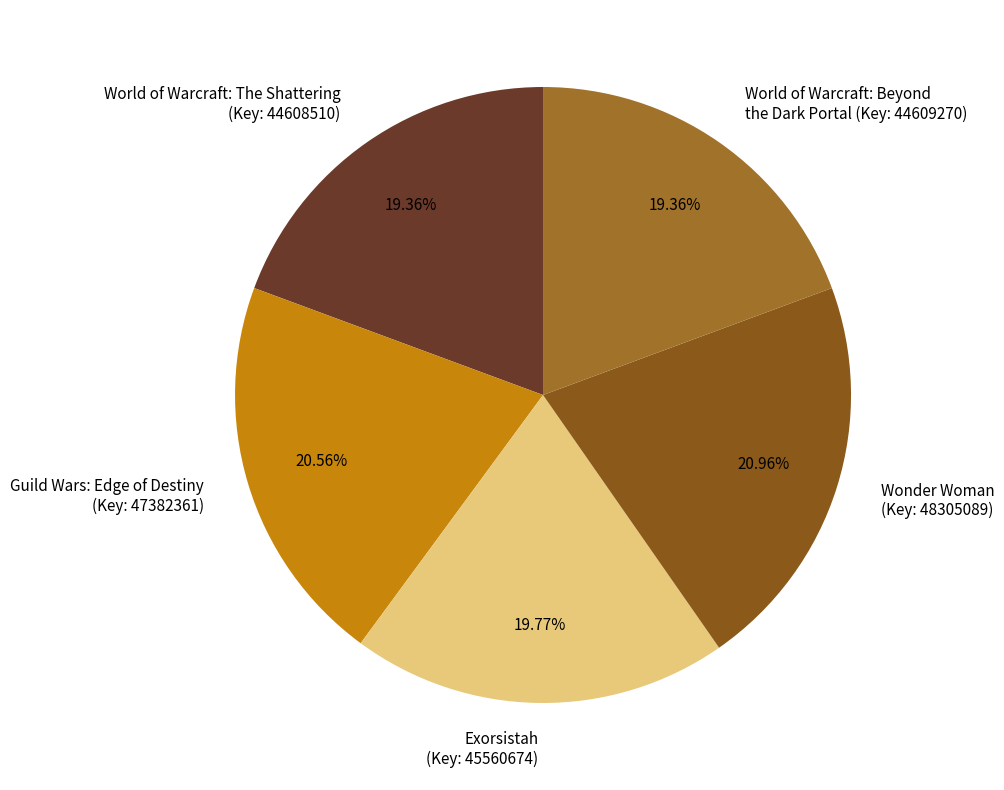

How many slices are in this pie chart?

5